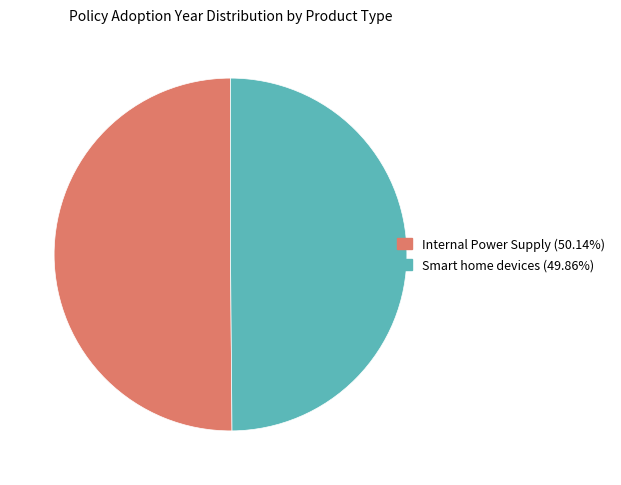

True or false: Internal Power Supply accounts for 42% of the total.

False